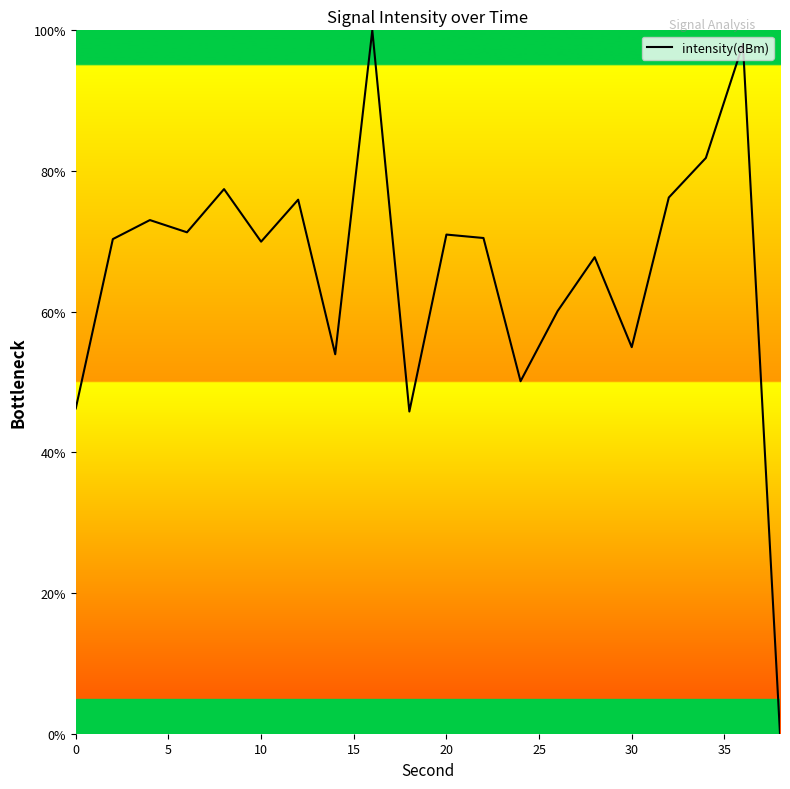

What is the greatest value displayed?

100.0